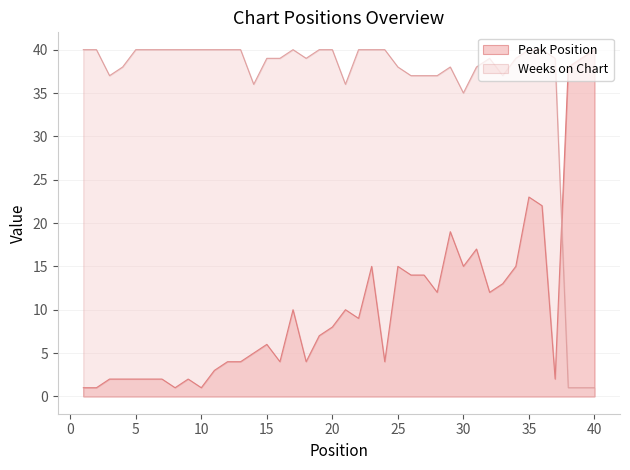

What is the greatest value displayed?

40